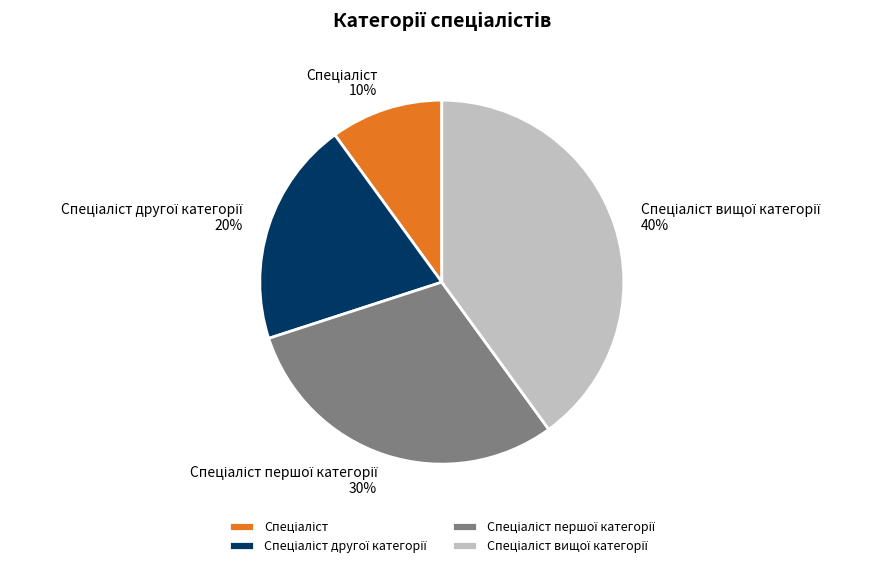

To the nearest percent, what is the average slice percentage?

25%